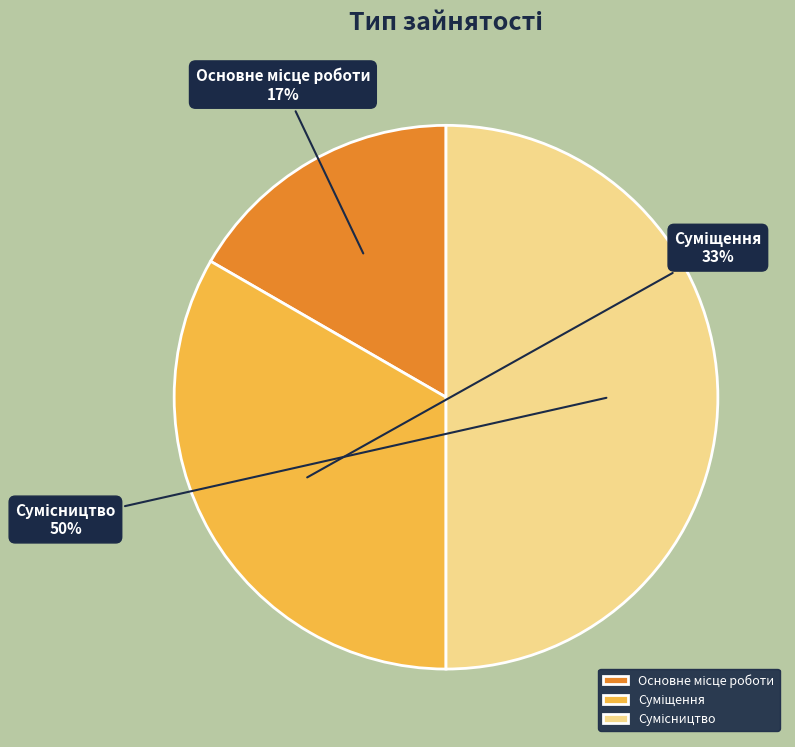

Which slice is the largest?

Сумісництво